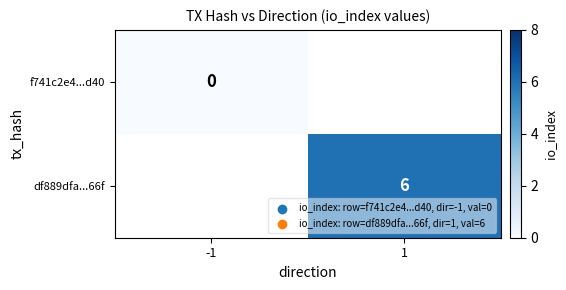

Rank the series by their average value, from lowest to highest.

f741c2e4...d40, df889dfa...66f